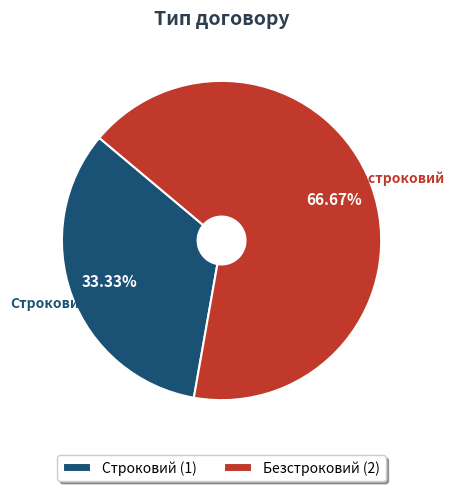

To the nearest percent, what portion does Безстроковий represent?

67%